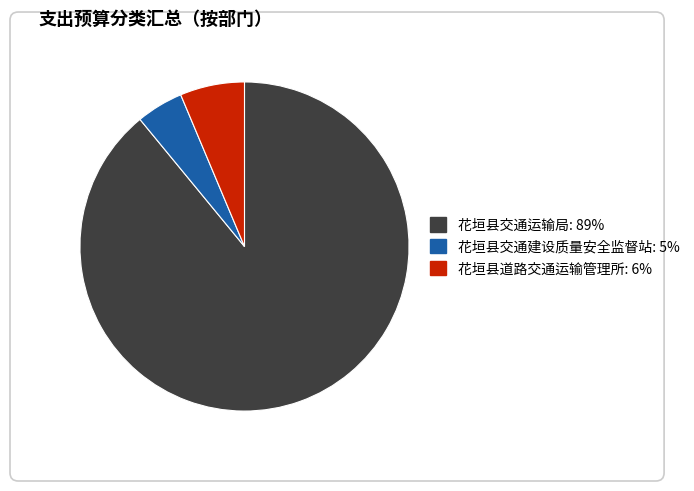

Which category has the biggest portion of the pie?

花垣县交通运输局